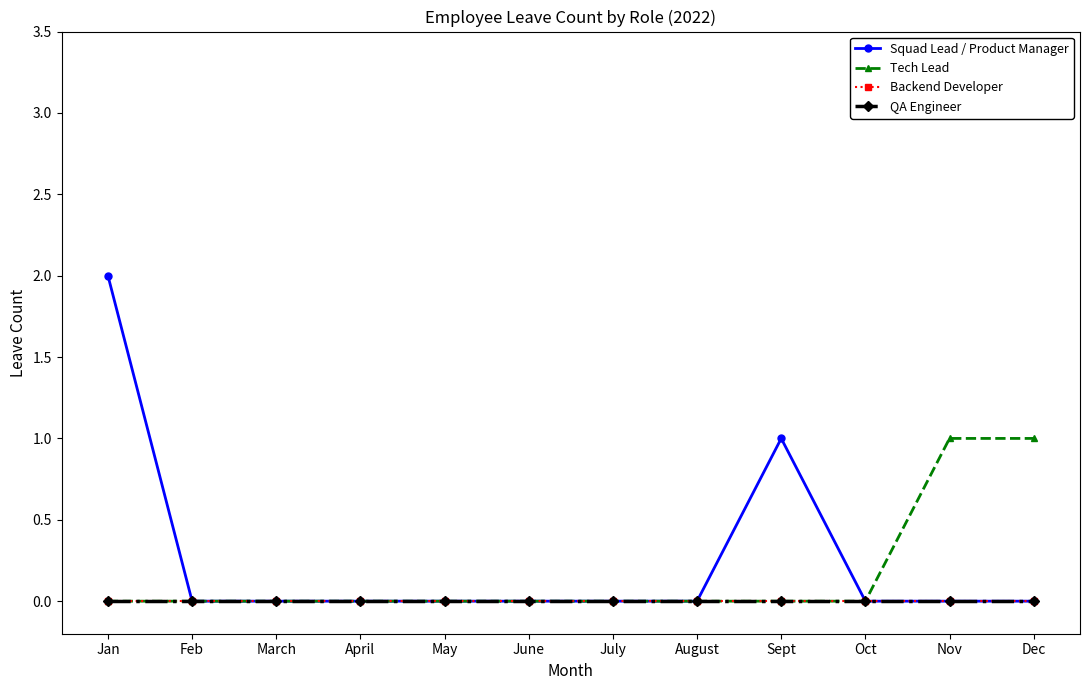

What are all the series names shown in the legend?

Squad Lead / Product Manager, Tech Lead, Backend Developer, QA Engineer